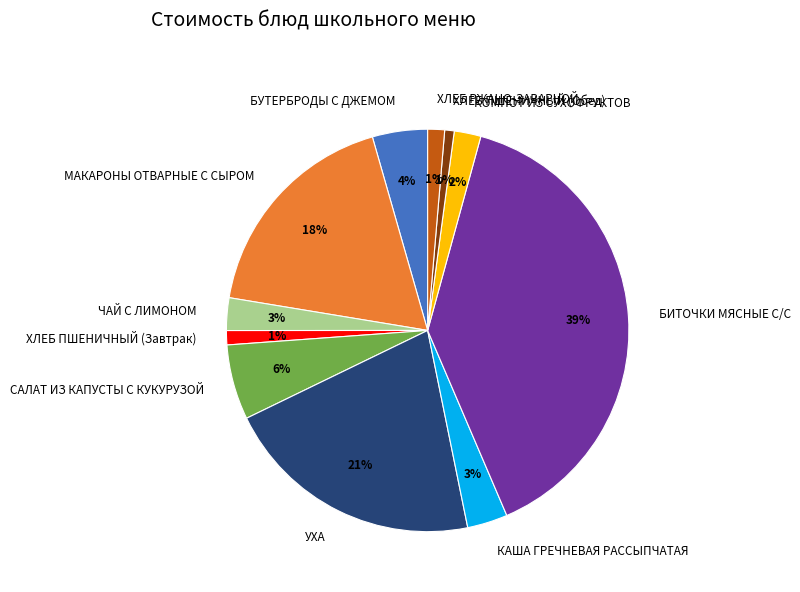

How many segments does this pie chart have?

11